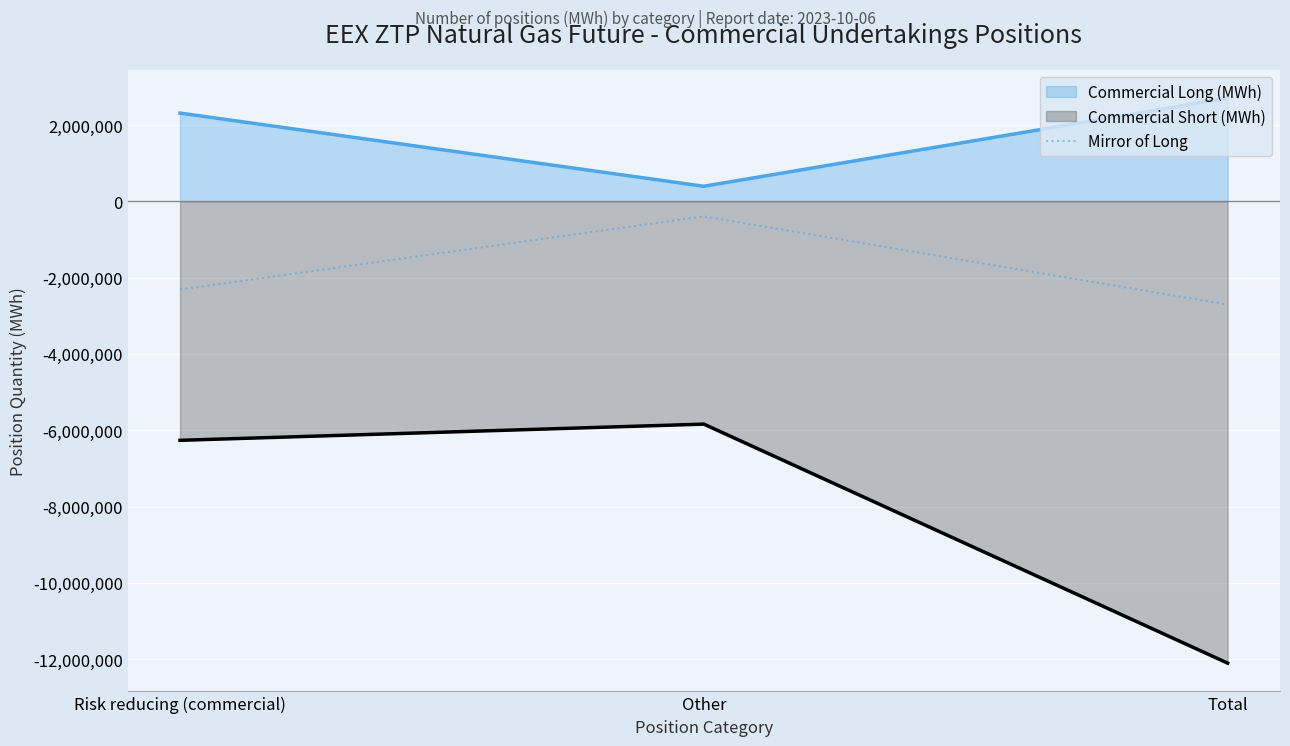

What is the label of the 3rd point from the right?

Risk reducing (commercial)